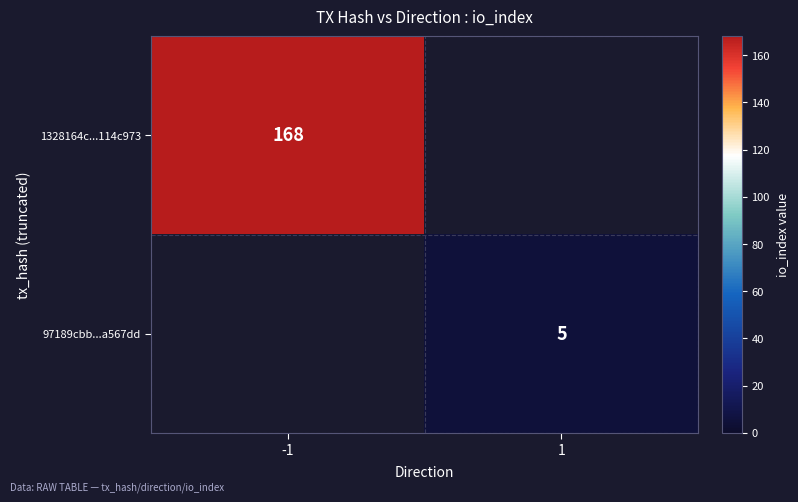

The 1328164c...114c973 series shows 241 at -1. True or false?

False